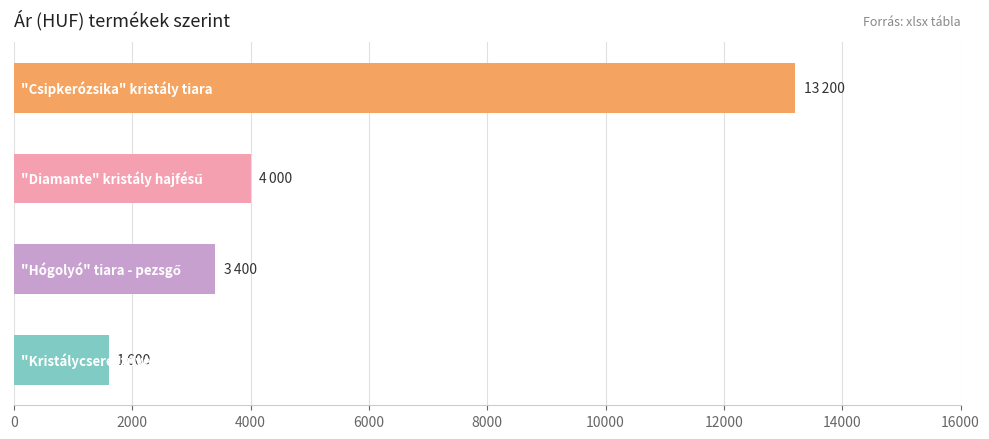

What is the sum of all values?

22200